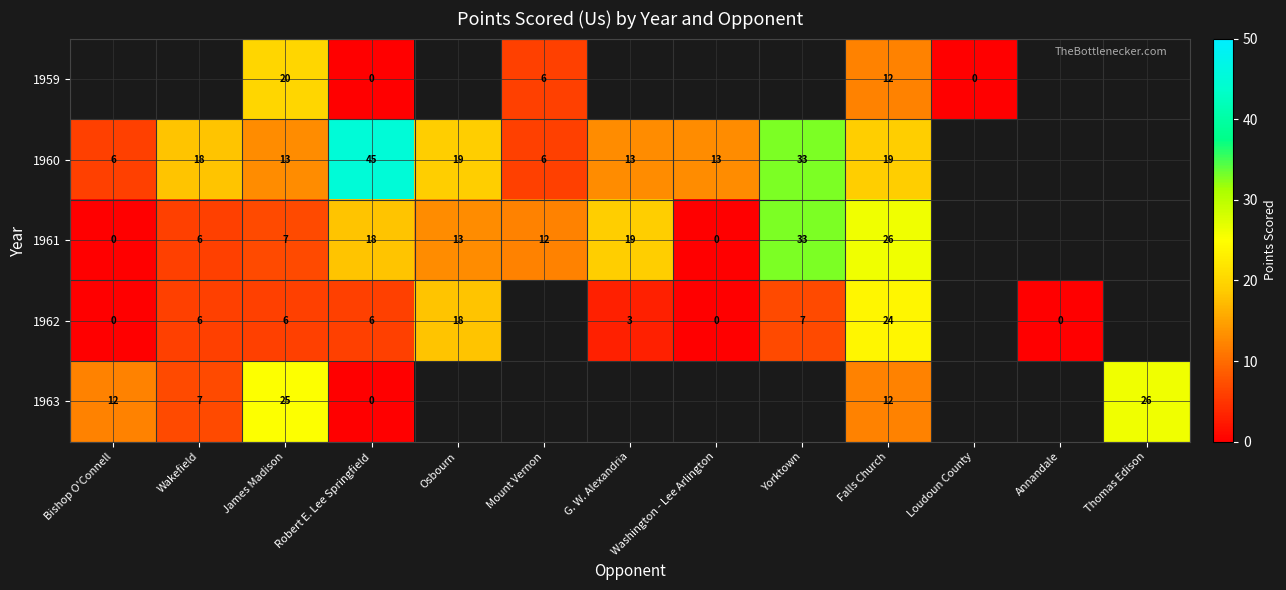

The value of 1963 at Falls Church is 12. True or false?

True